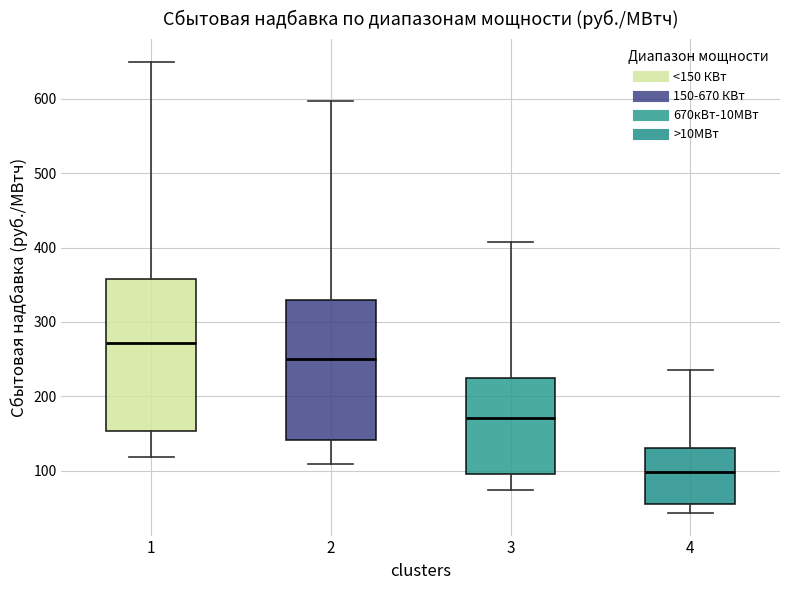

Reading left to right, transcribe this box plot: for each box, give where its median line is, the range the box spans, and where its two whiskers end, as read against the y-axis. The values are not printed on the chart, so give them approximately, as read against the axis.

1: median 270, box 150 to 360, whiskers 120 to 650
2: median 250, box 140 to 330, whiskers 110 to 600
3: median 170, box 100 to 220, whiskers 70 to 410
4: median 100, box 60 to 130, whiskers 40 to 240